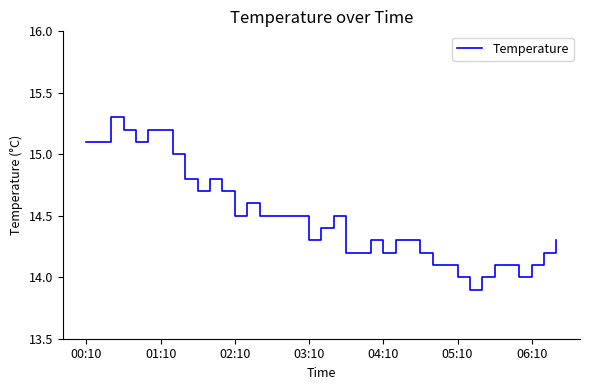

What is the difference between the maximum and minimum values?

1.4